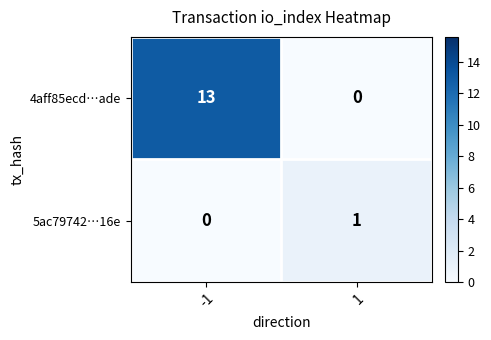

Is it true that 4aff85ecd…ade equals 0 at 1?

True